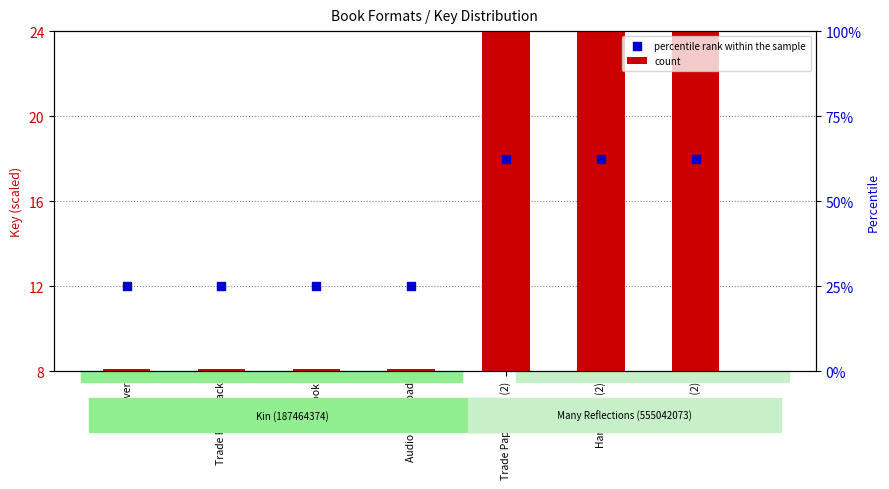

At how many categories does at least one series exceed 21?

3